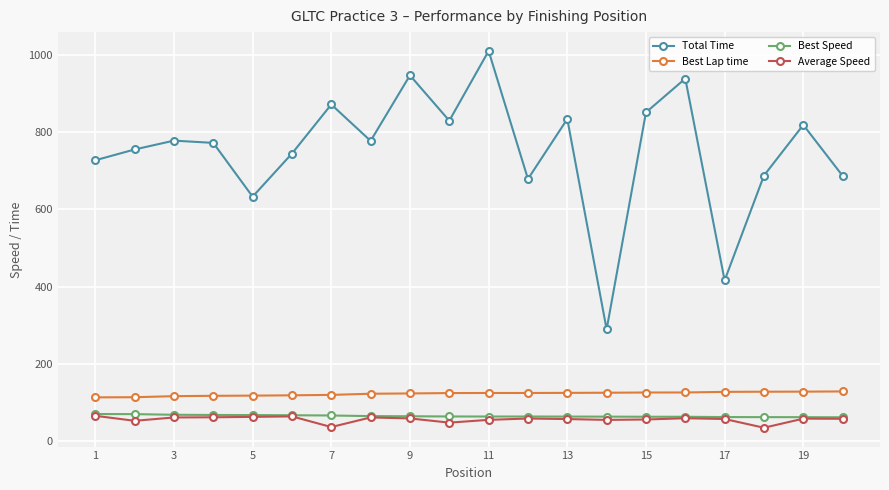

Which series has the largest total across all categories?

Total Time